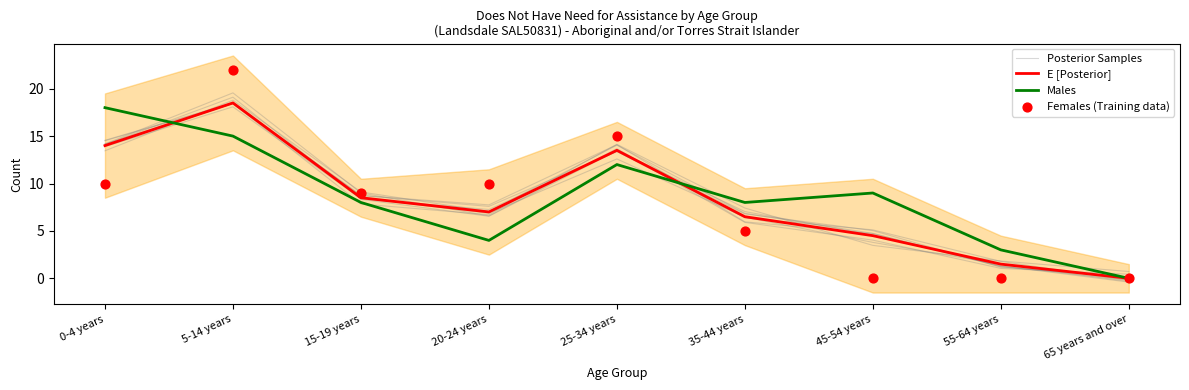

Which series has the widest spread of Y values?

Females (Training data)